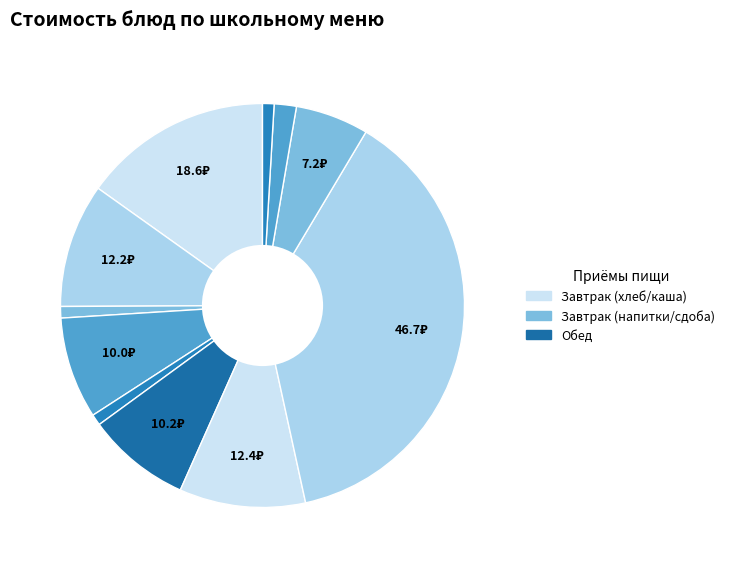

How many segments does this pie chart have?

11